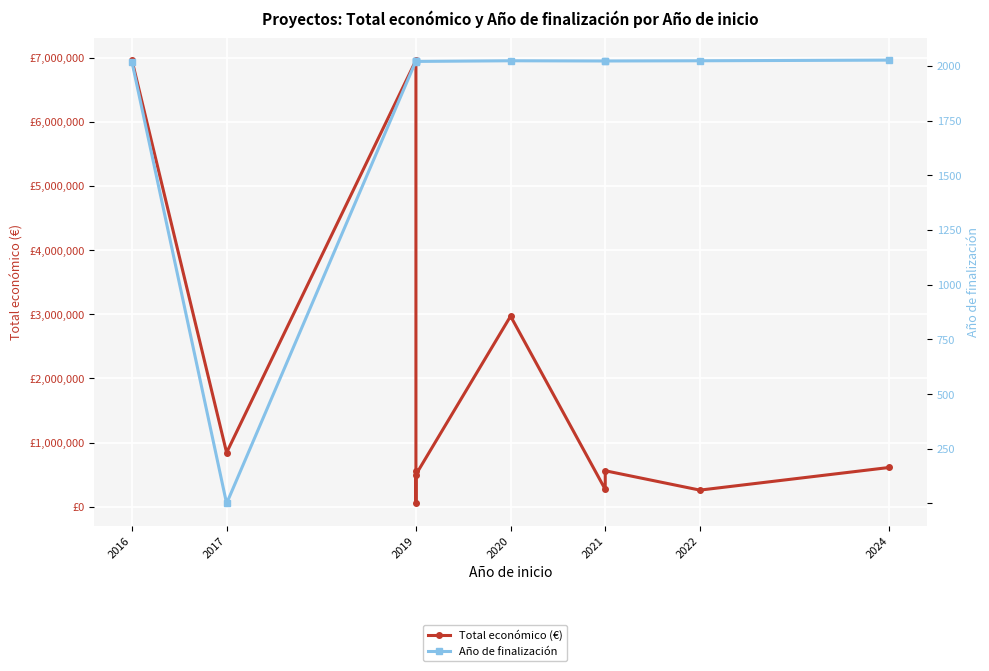

Between 2019 and 2022, which series saw the biggest shift?

Total económico (€)